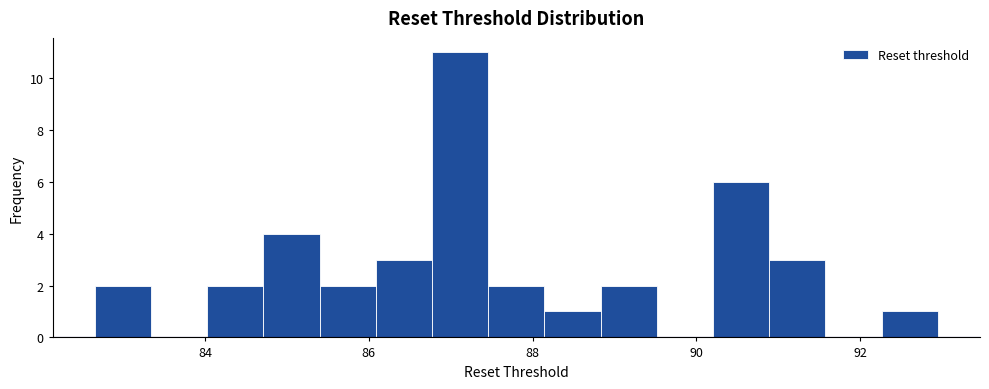

Around what value on the x-axis is the tallest bar? Give the approximate position of its centre, as read against the axis.

87.2